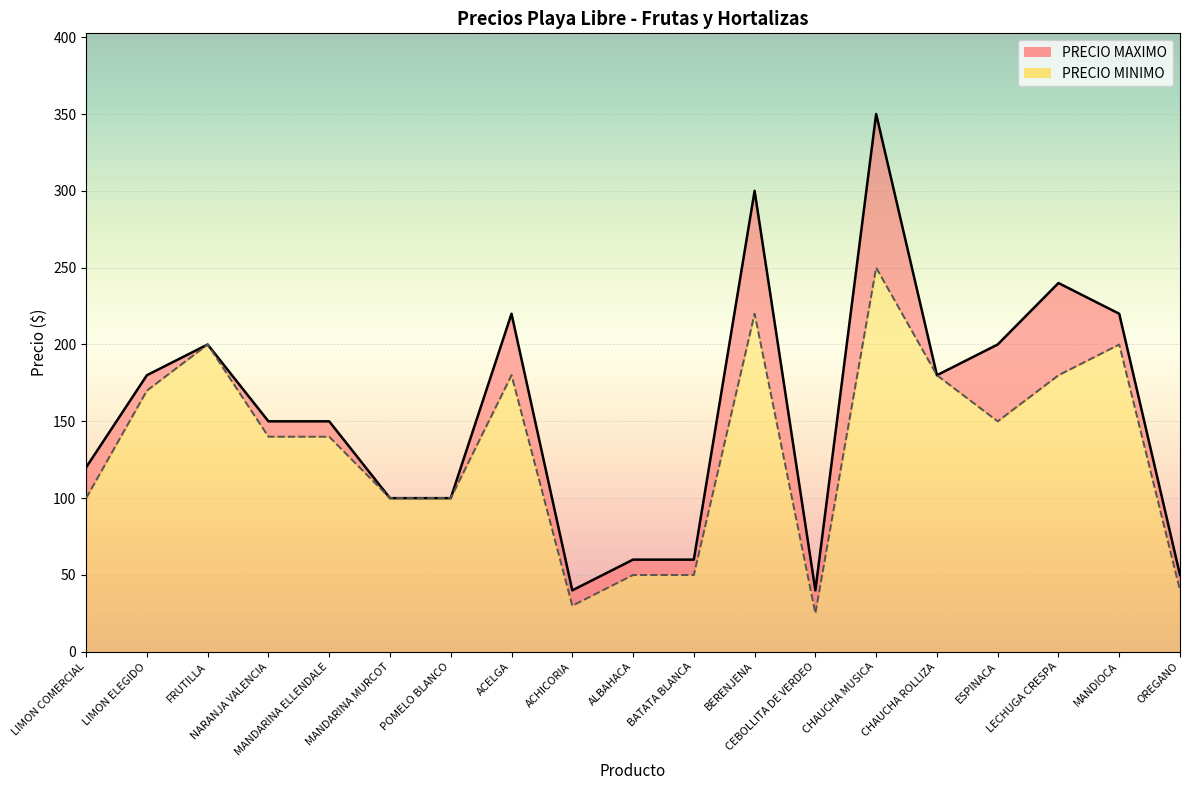

How many categories are shown in the chart?

19